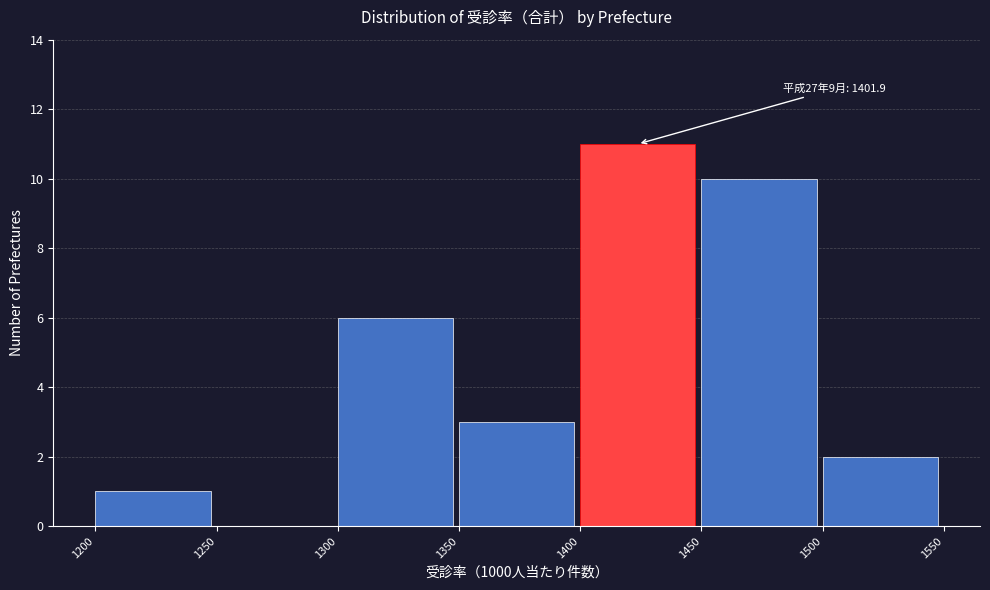

Which range on the x-axis has the tallest bar?

1400 to 1450